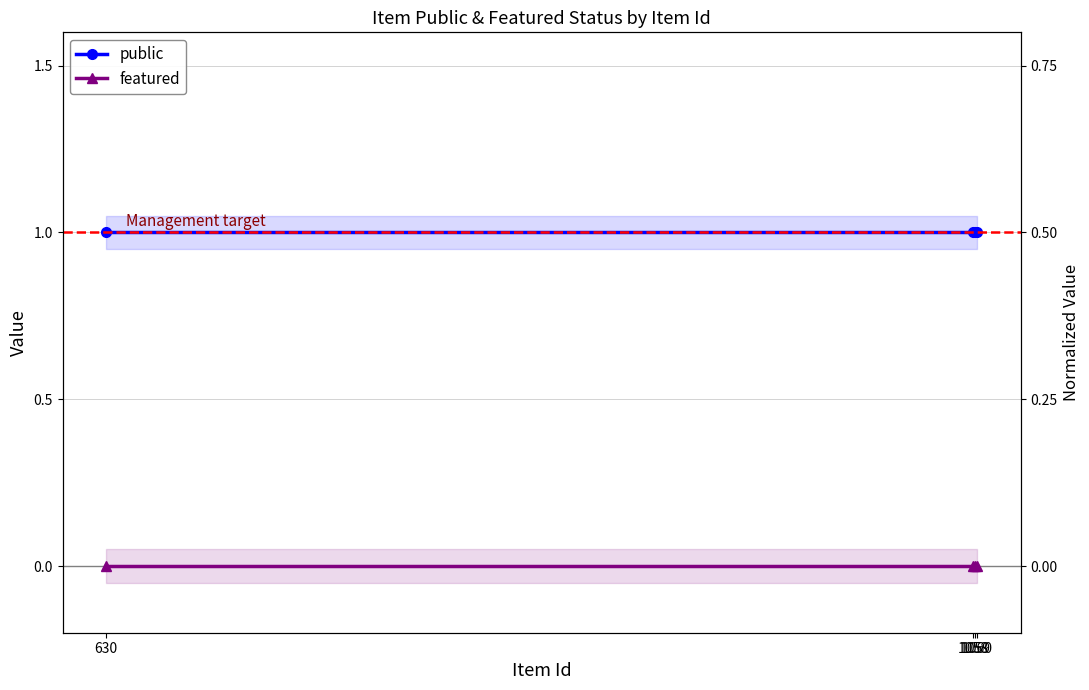

What are all the series names shown in the legend?

public, featured